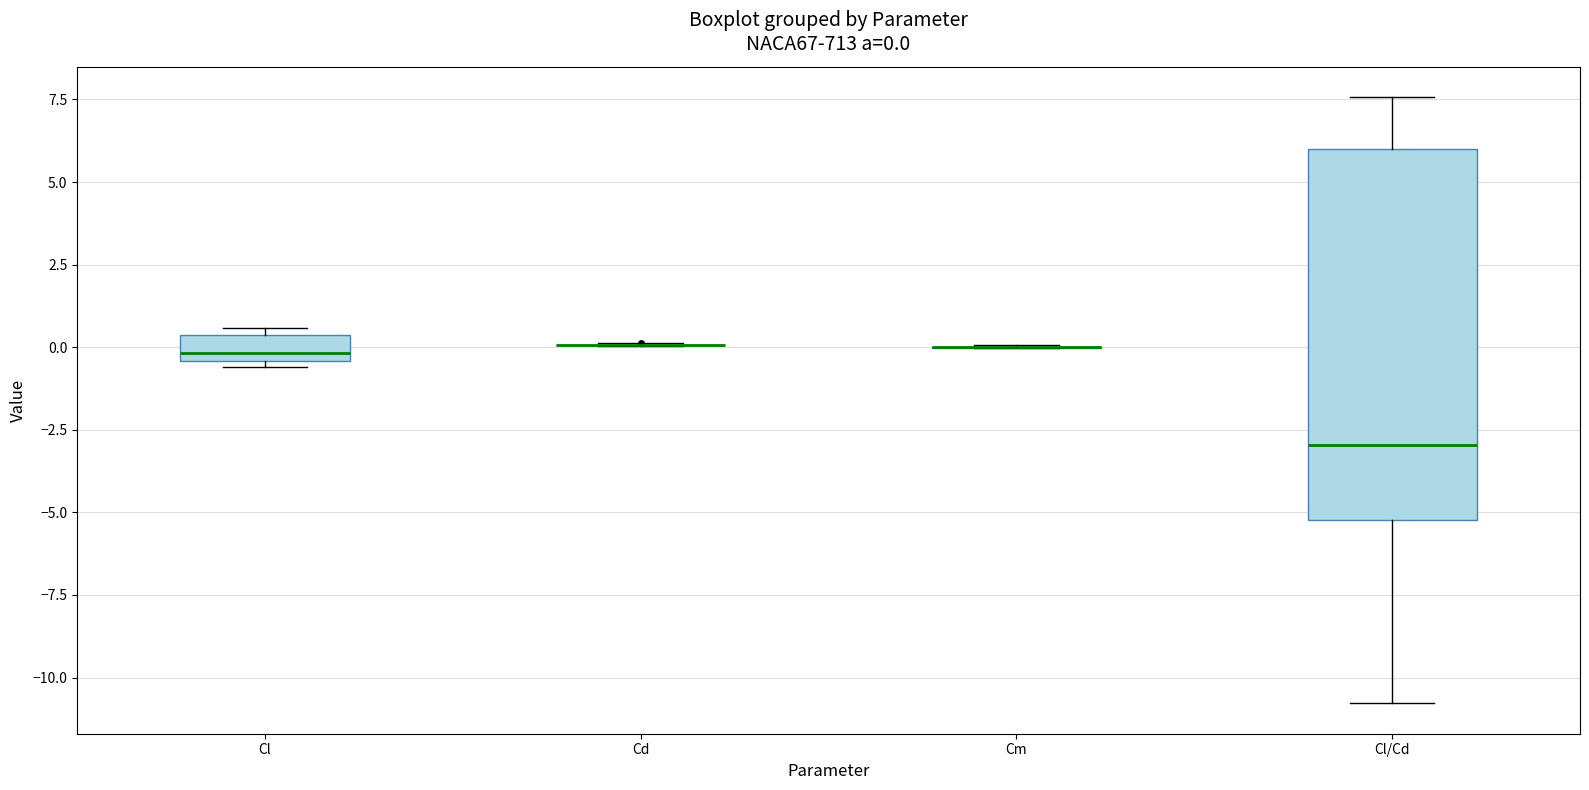

Which box is the tallest, from its lower edge to its upper edge?

Cl/Cd